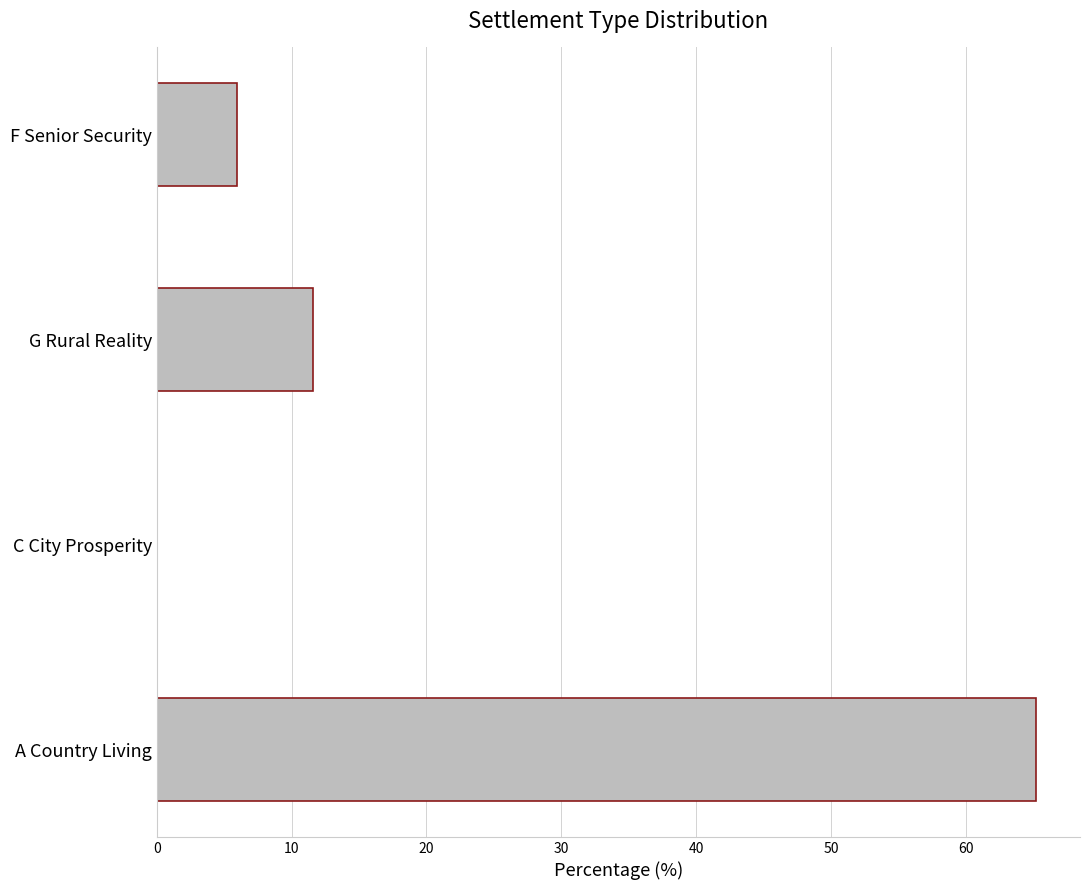

Which label corresponds to the largest value in the chart?

A Country Living